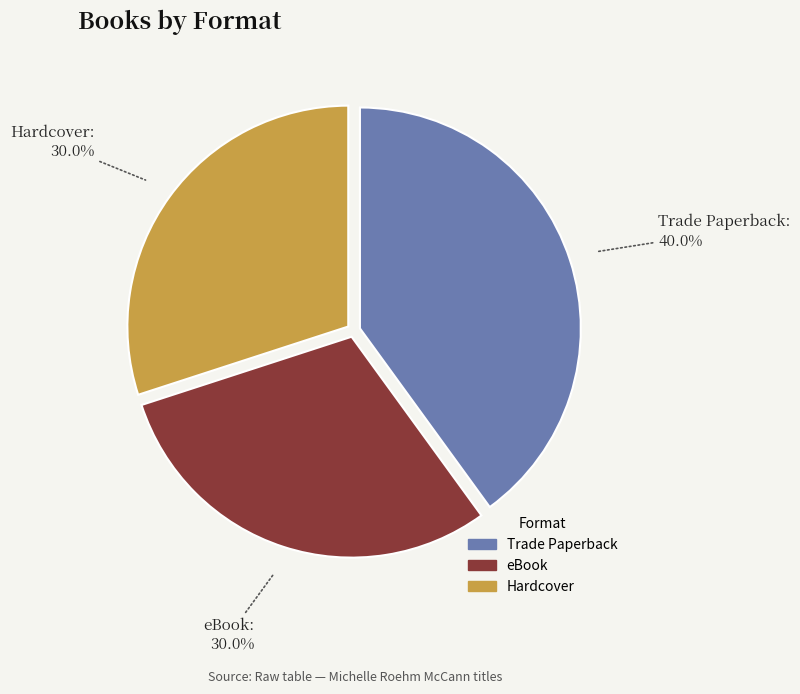

How many segments does this pie chart have?

3